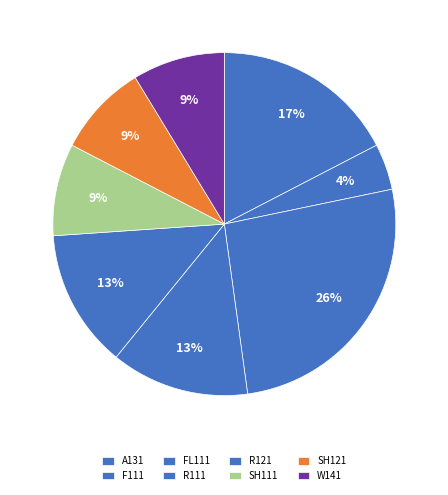

To the nearest percent, what is the difference between the W141 and A131 slice percentages?

9%